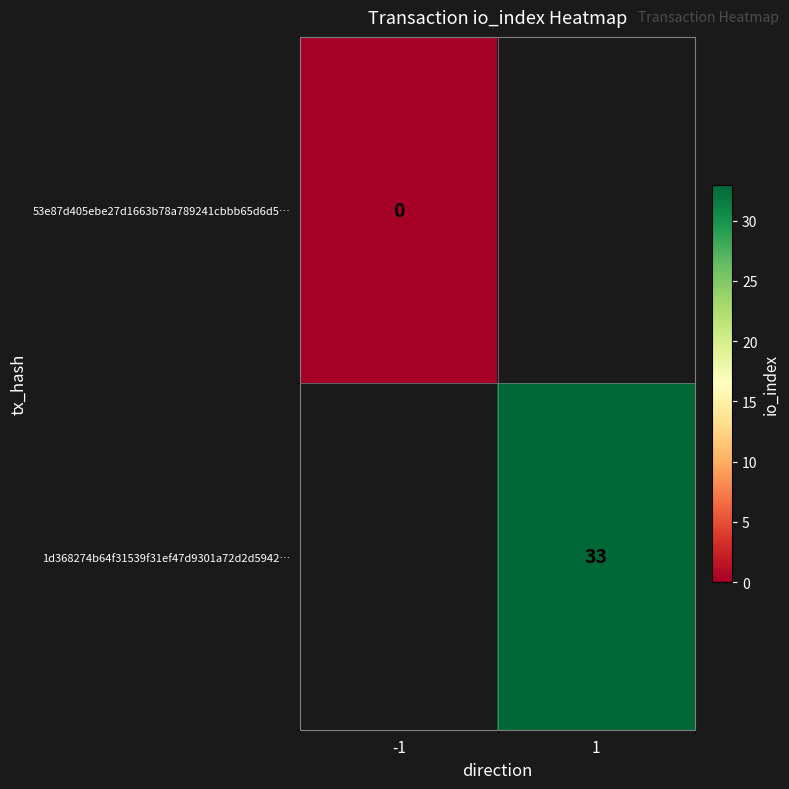

The 1d368274b64f31539f31ef47d9301a72d2d5942… series shows 33 at 1. True or false?

True